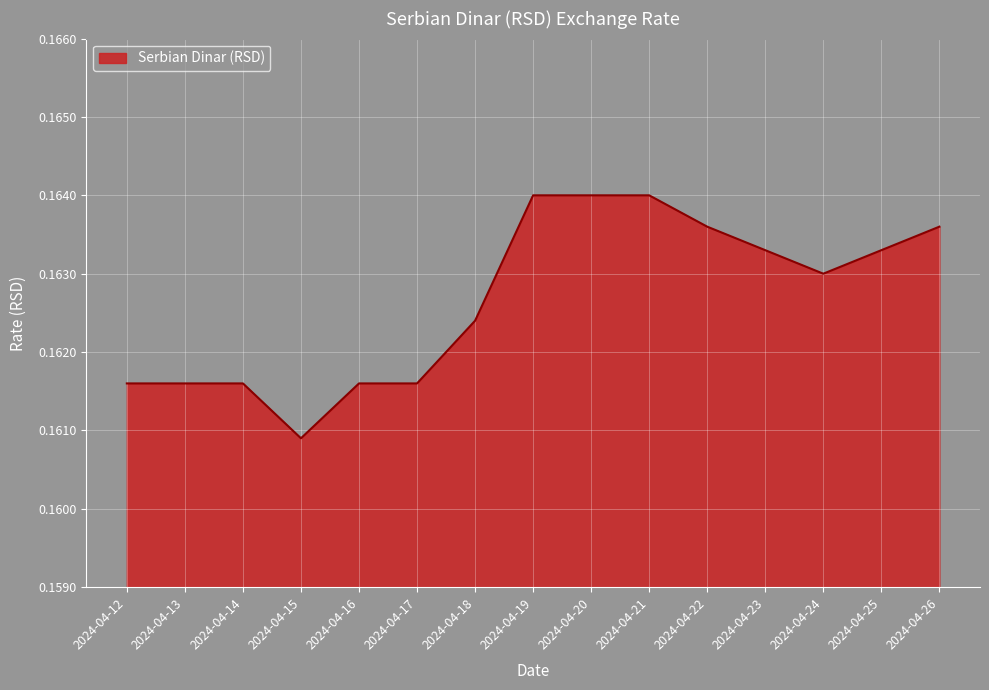

How many lines are shown in the chart?

1